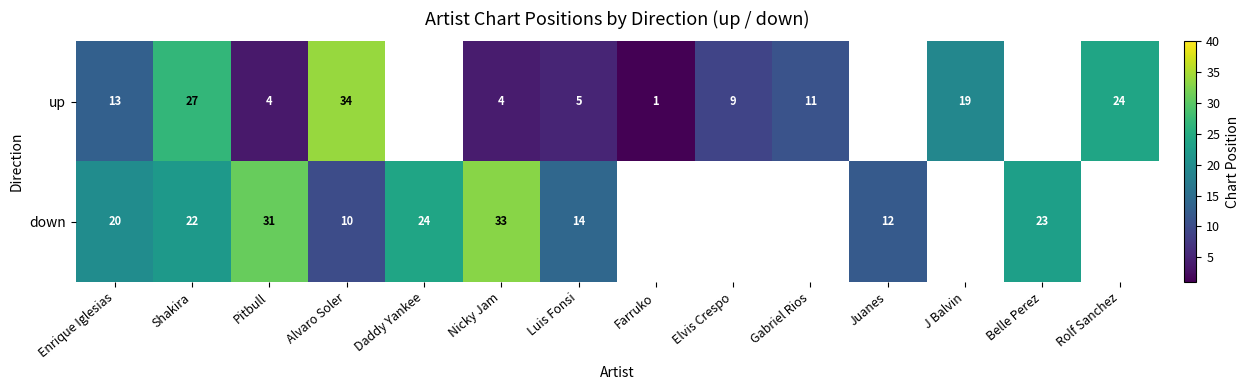

What is the difference between the up values at Farruko and Alvaro Soler?

33